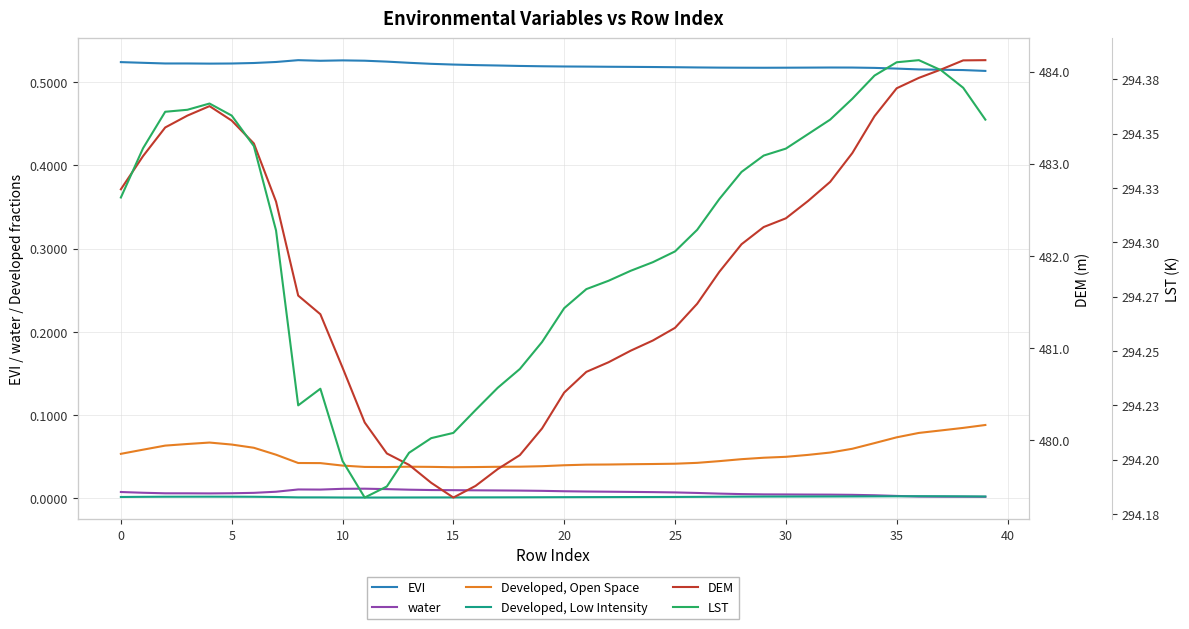

How many data points does each series have?

40